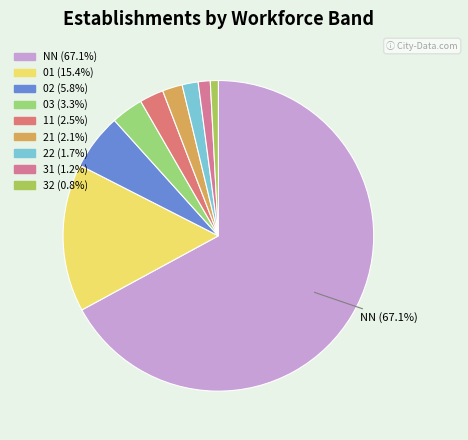

To the nearest percent, what is the difference between the largest and smallest slice percentages?

66%